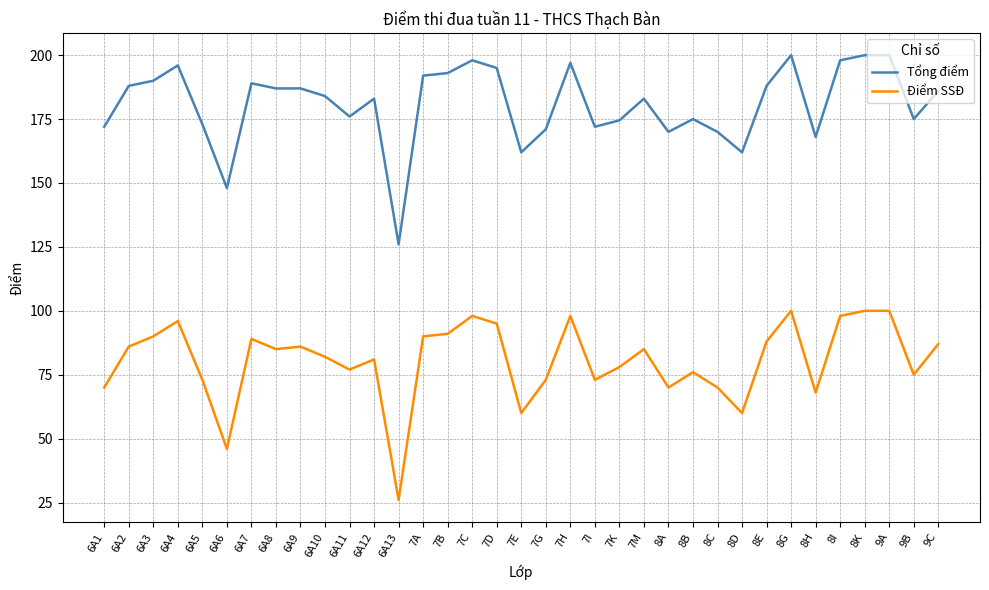

What is the greatest value displayed?

200.0